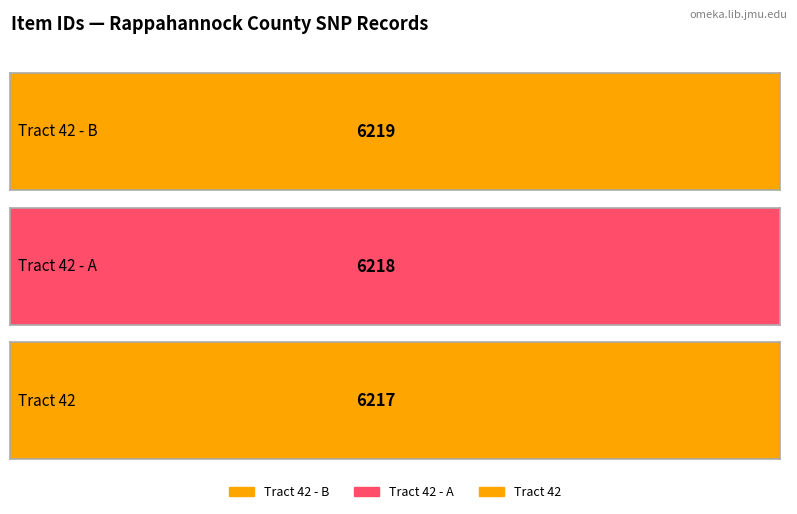

The value at Tract 42 - B is 6219. True or false?

True